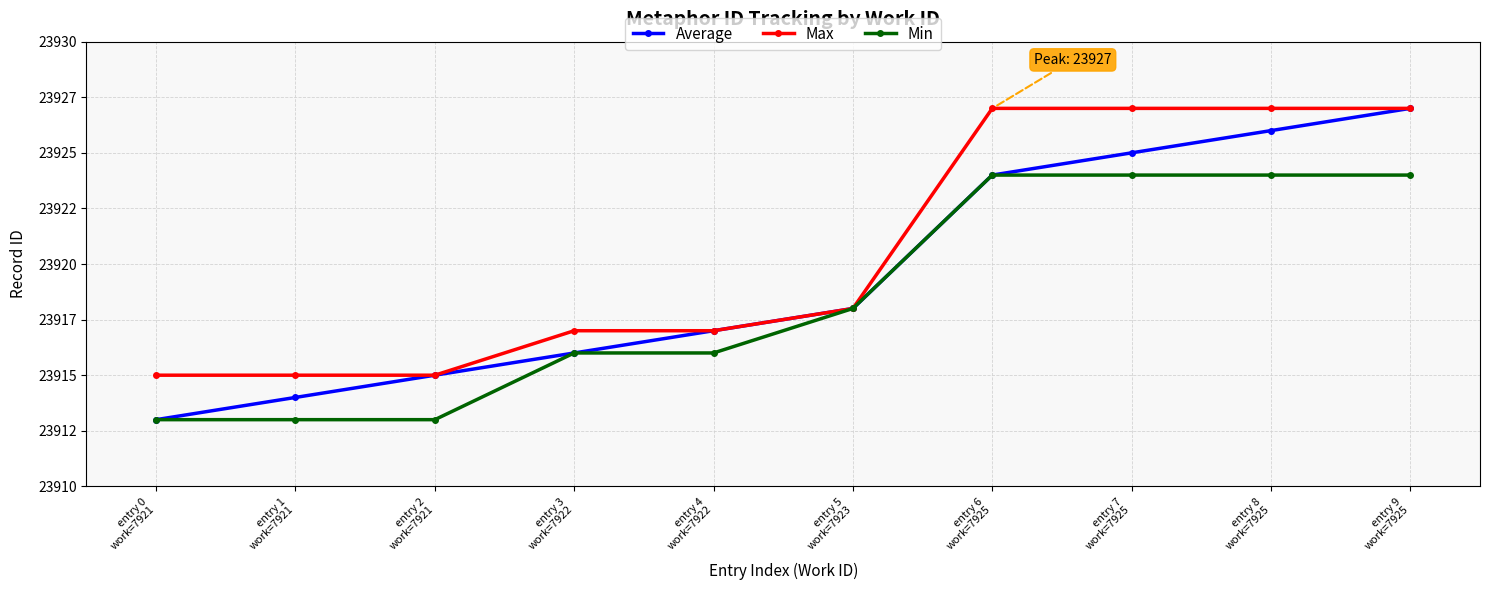

Rank the categories by Min value from lowest to highest.

entry 0
work=7921, entry 1
work=7921, entry 2
work=7921, entry 3
work=7922, entry 4
work=7922, entry 5
work=7923, entry 6
work=7925, entry 7
work=7925, entry 8
work=7925, entry 9
work=7925